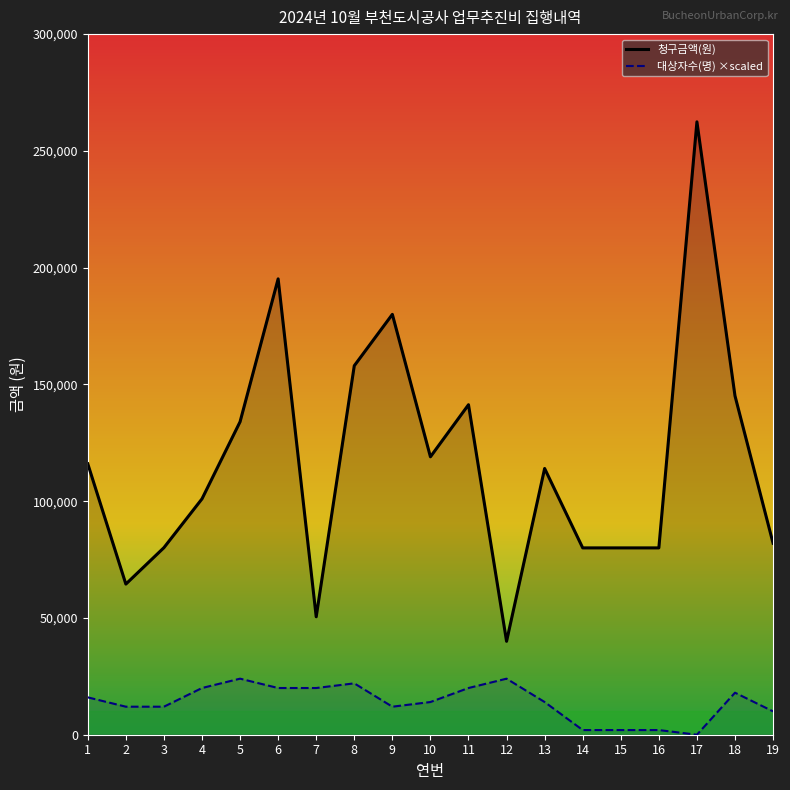

Read the 청구금액(원) value at 11, to the nearest 50.

141300